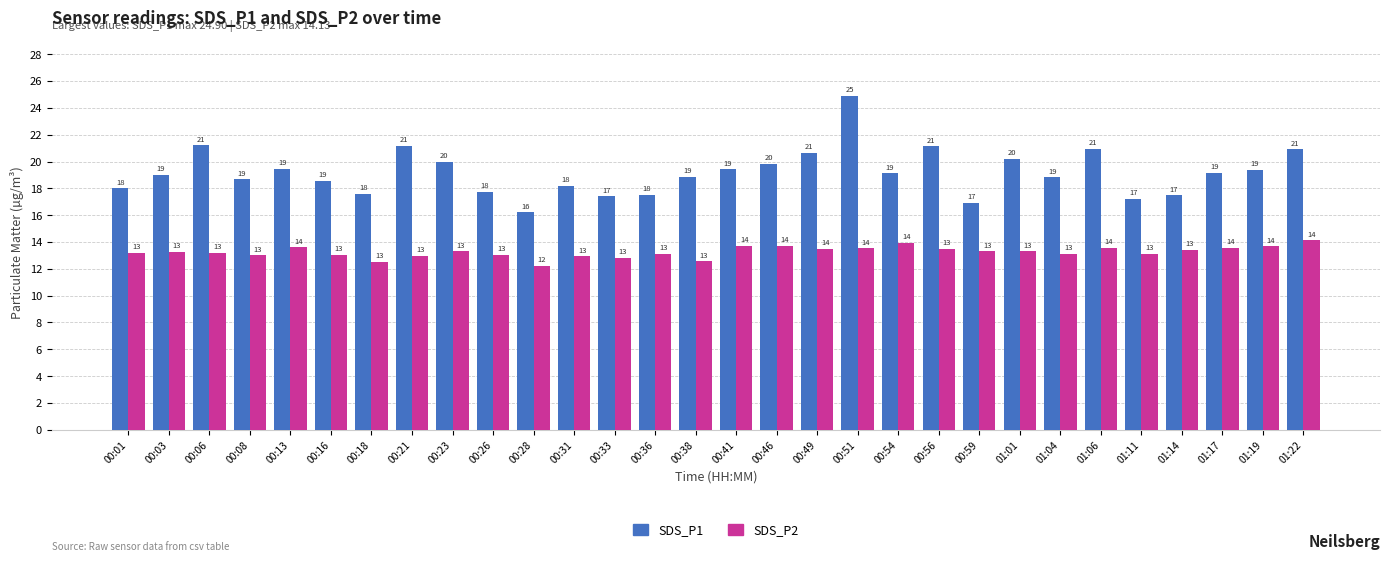

How many values in the SDS_P2 series are below 13?

6